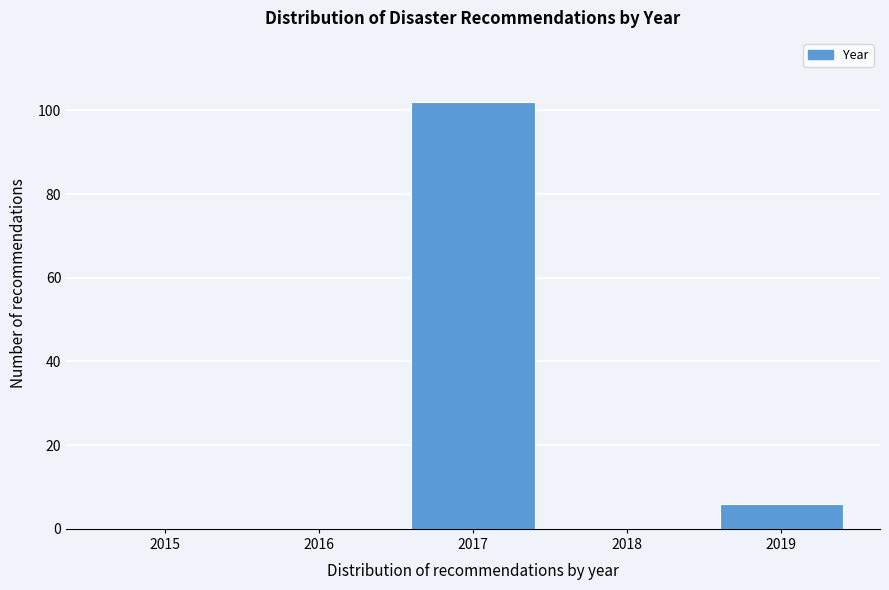

Reading left to right, transcribe all the data shown in this chart.

2015=0	2016=0	2017=102	2018=0	2019=6